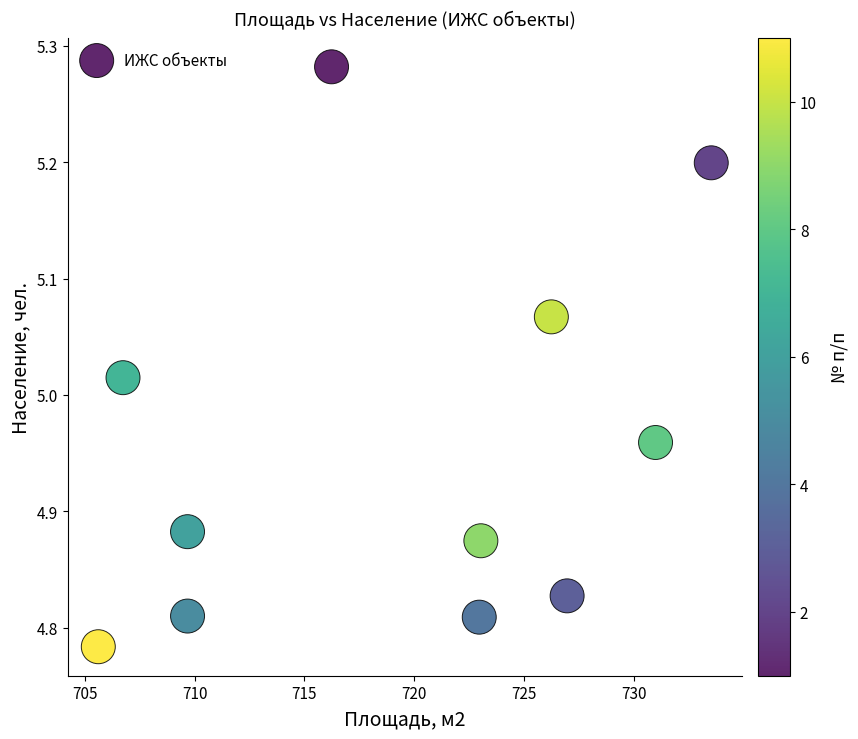

What is the average X value?

719.2